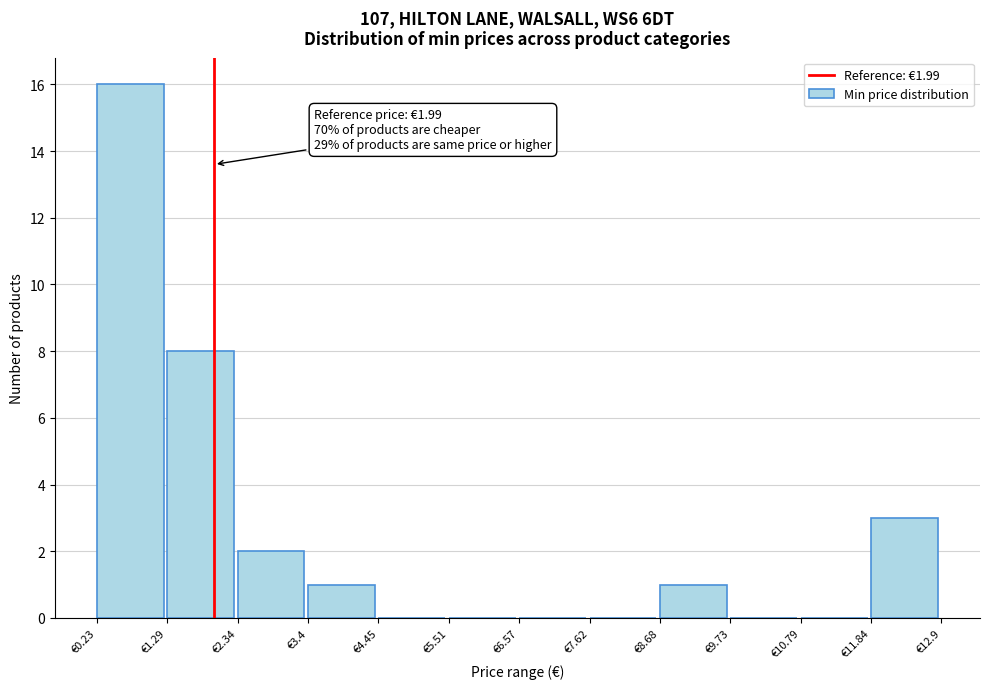

Which range on the x-axis has the tallest bar?

0.2 to 1.2